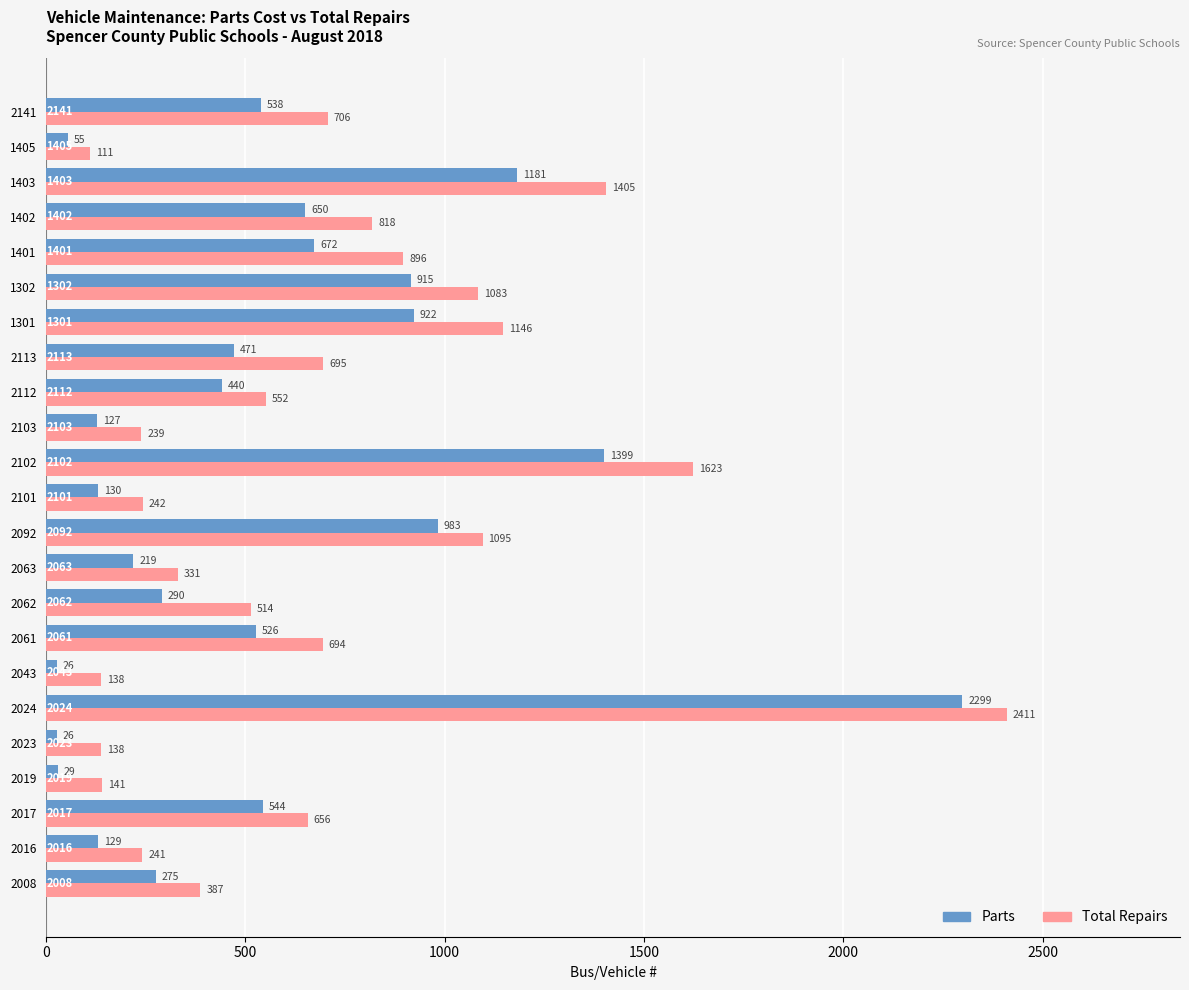

List the series in order of their peak value, highest first.

Total Repairs, Parts